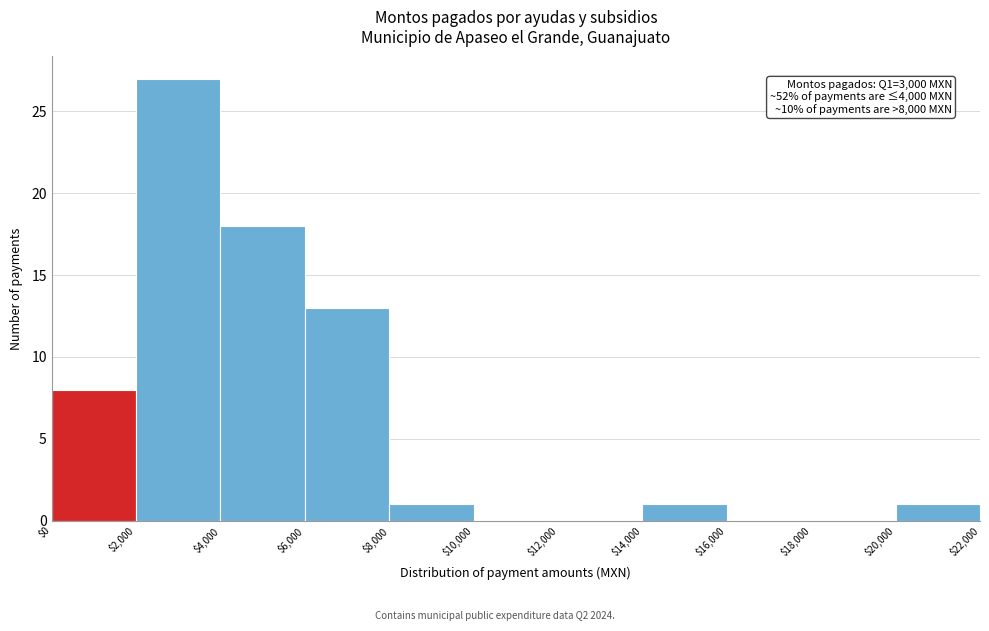

Over which range of the x-axis is the bar tallest?

$2,000 to $4,000